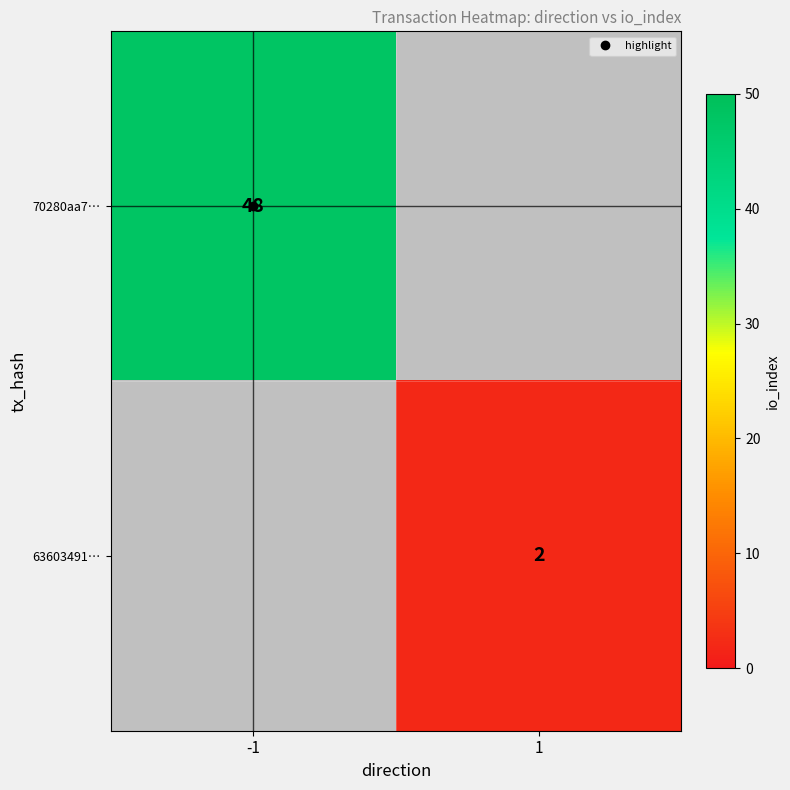

How many distinct data groups are displayed?

2